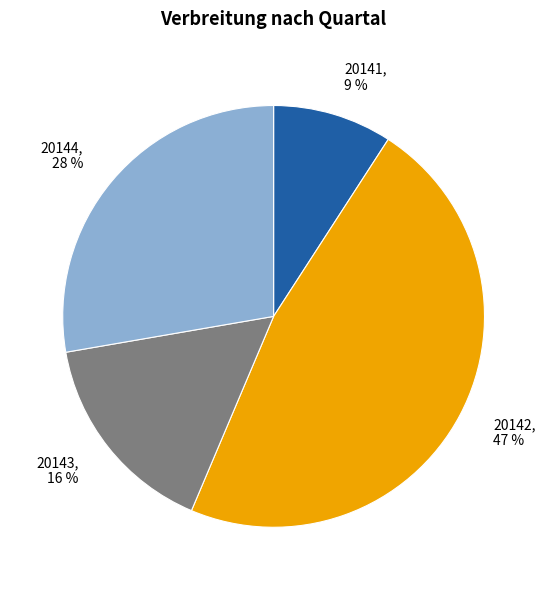

Is there any slice that represents more than half of the pie?

No